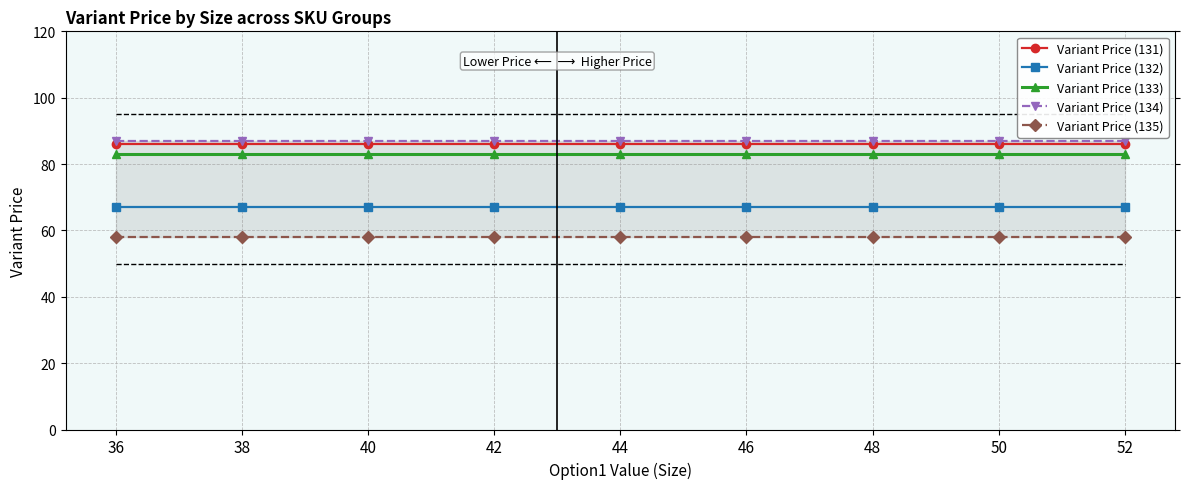

What is the difference between the highest and lowest values at 46?

29